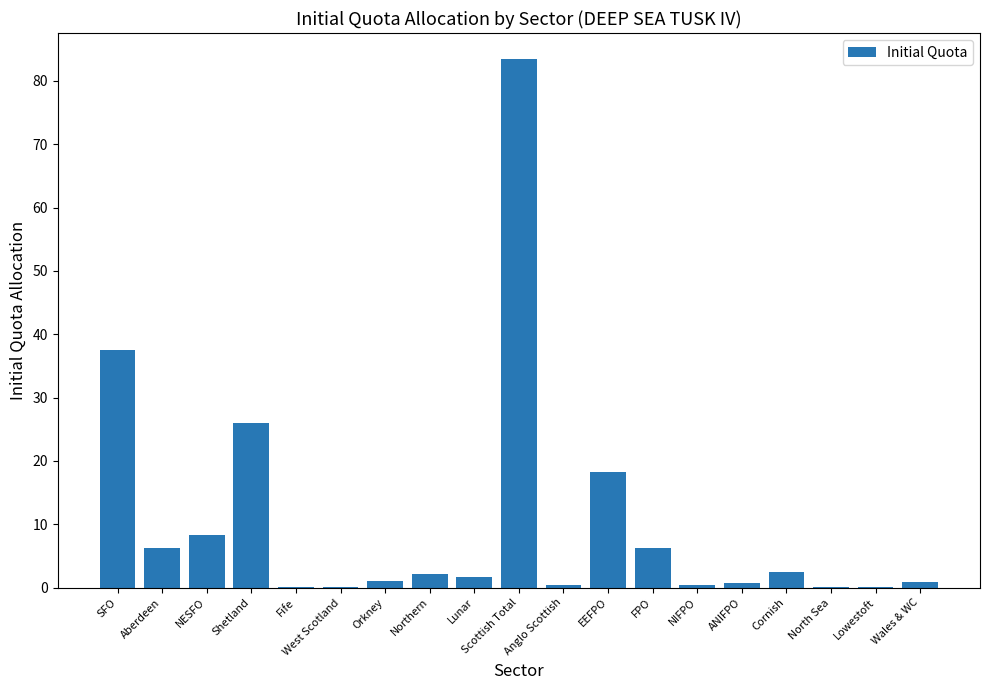

At which category does the chart reach its peak across all series?

Scottish Total